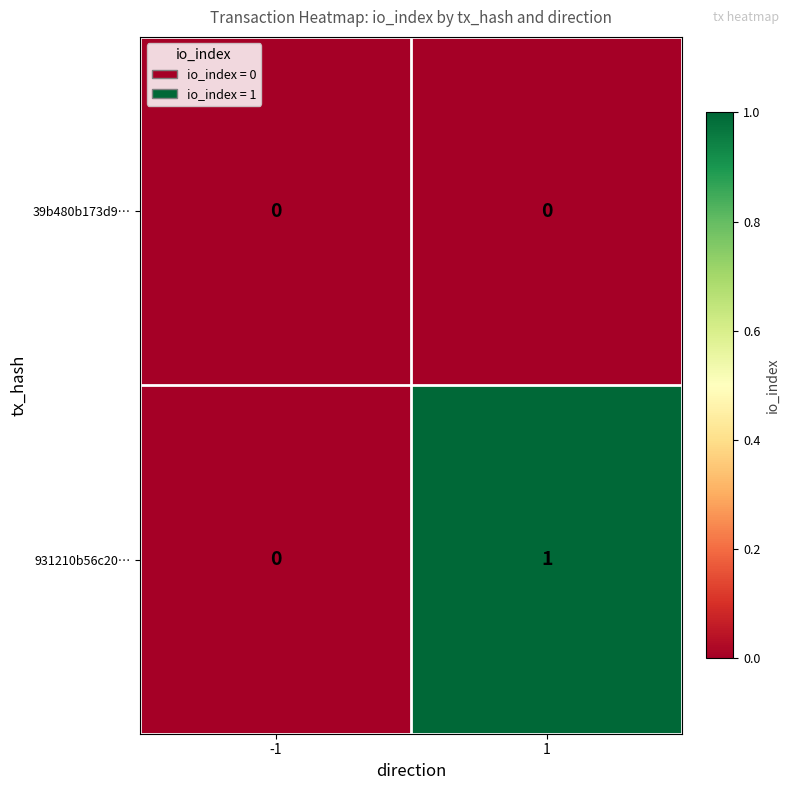

Rank the series by their average value, from highest to lowest.

931210b56c20…, 39b480b173d9…